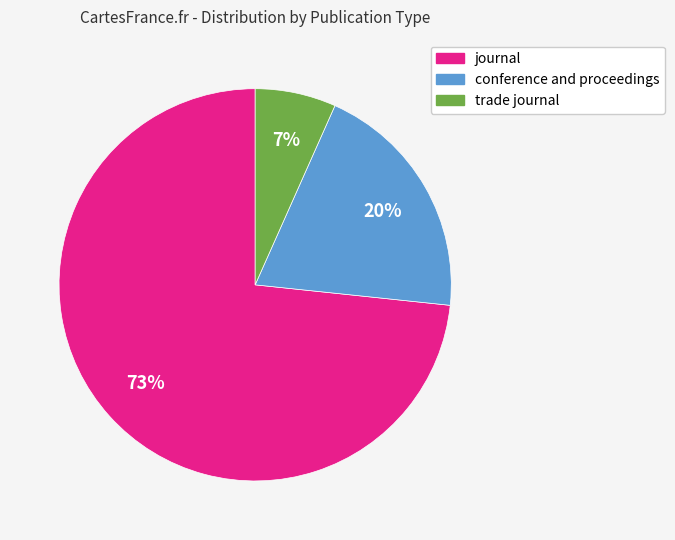

Between trade journal and journal, which is larger?

journal